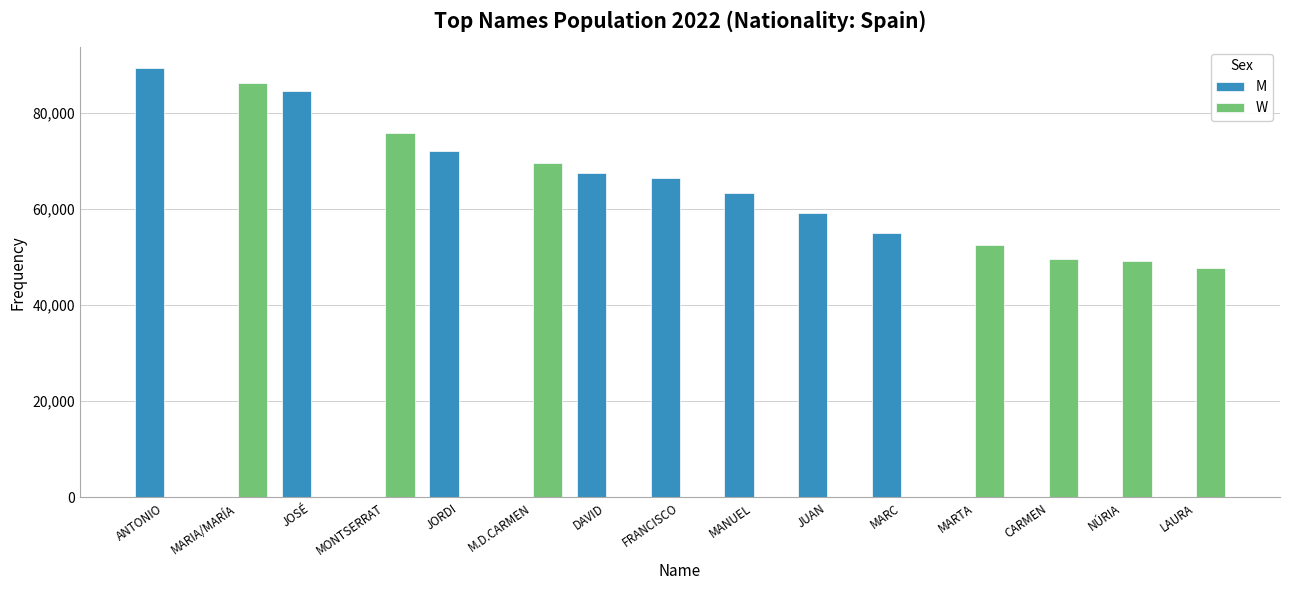

Reading left to right, list all the values displayed in this chart.

M: 89204	0	84525	0	72121	0	67440	66439	63331	59206	54905	0	0	0	0
W: 0	86083	0	75720	0	69502	0	0	0	0	0	52551	49629	49199	47750